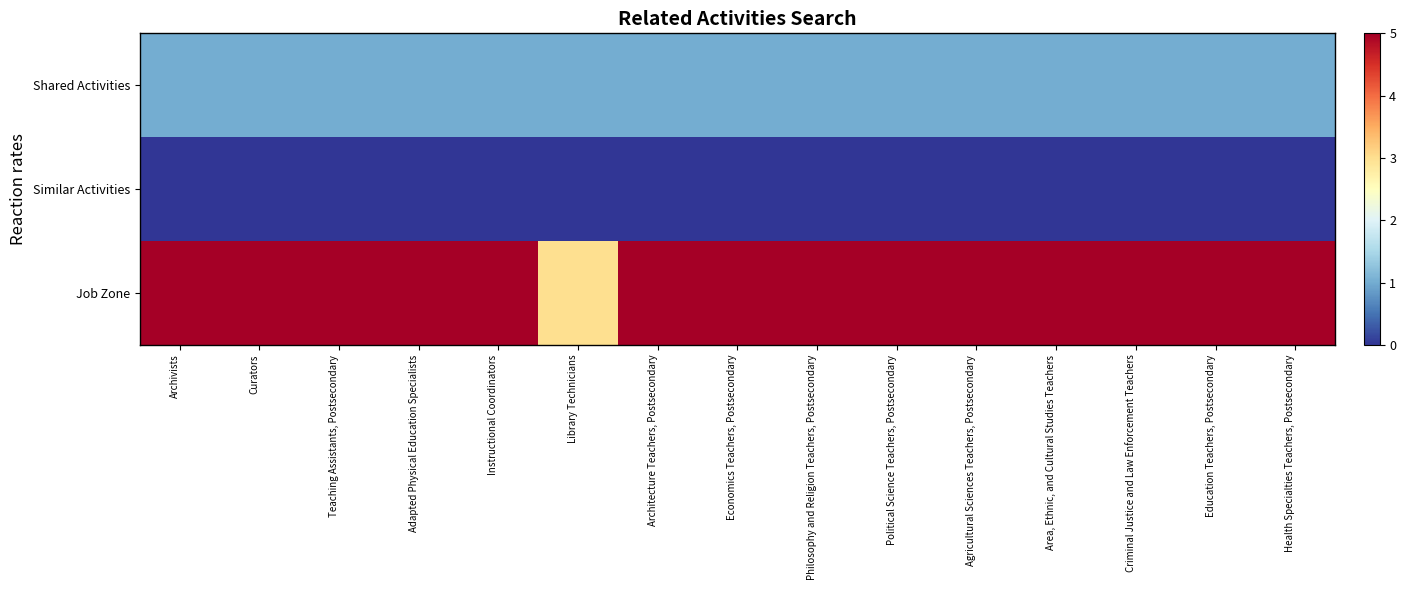

Which series changed the most between Architecture Teachers, Postsecondary and Economics Teachers, Postsecondary?

Shared Activities